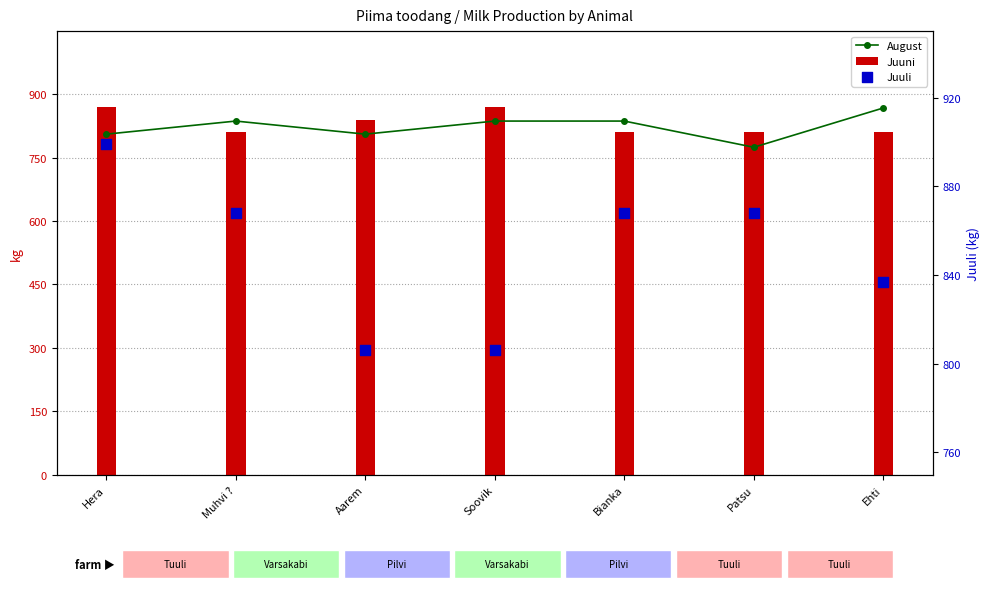

Which series has the largest total across all categories?

Juuli